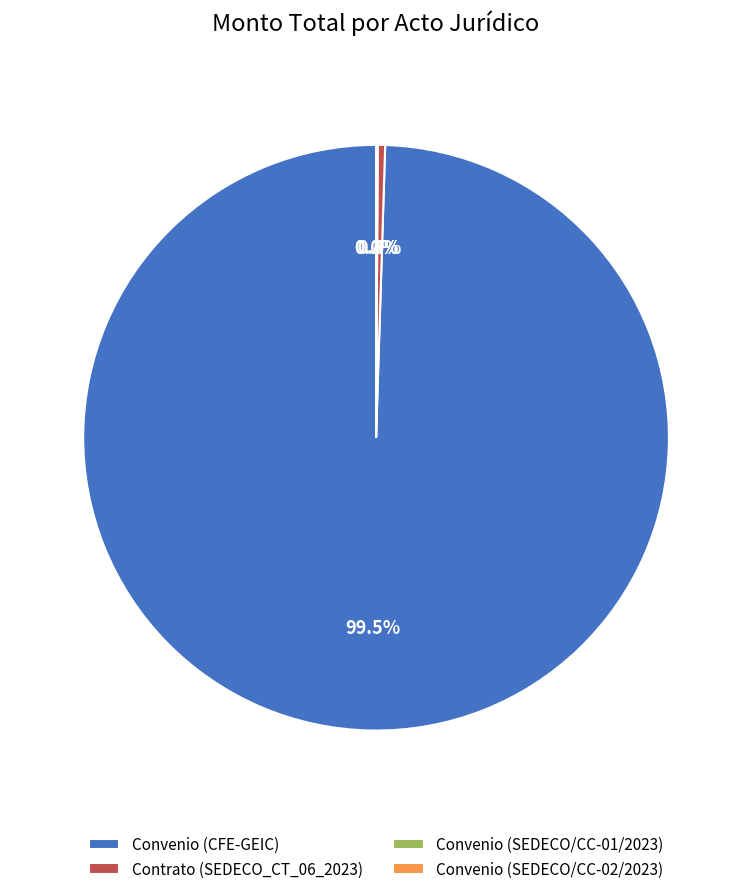

What is the largest slice in the pie chart?

Convenio (CFE-GEIC)